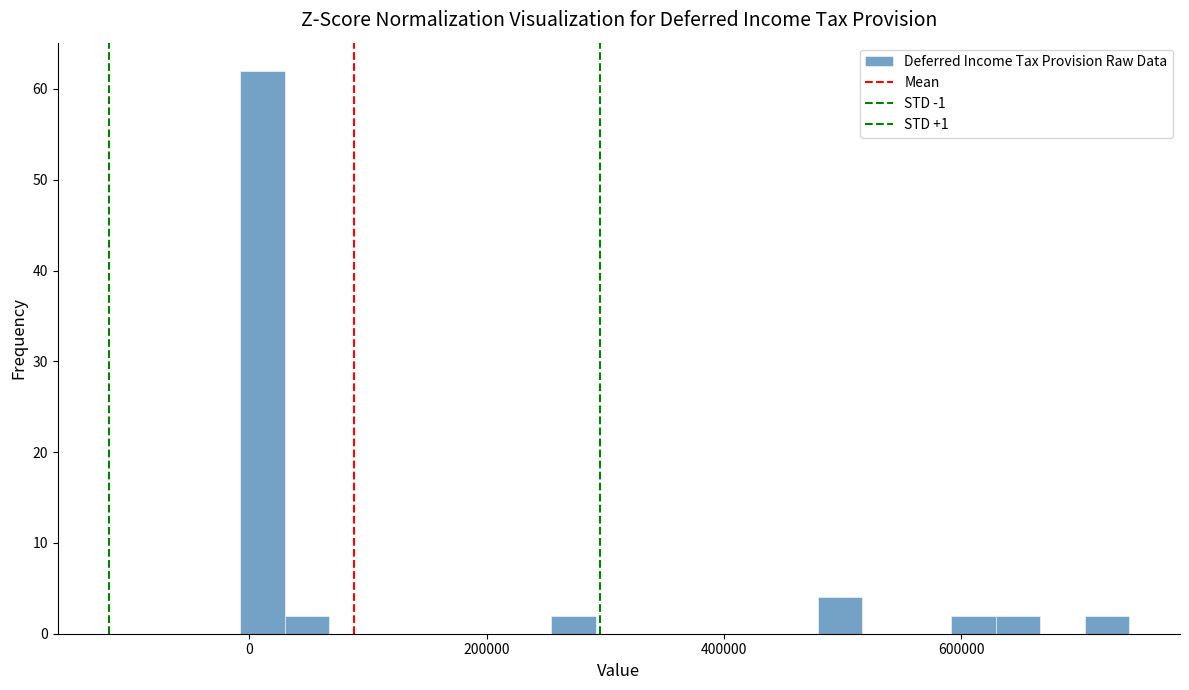

Read against the x-axis, roughly where is the centre of the tallest bar?

20000